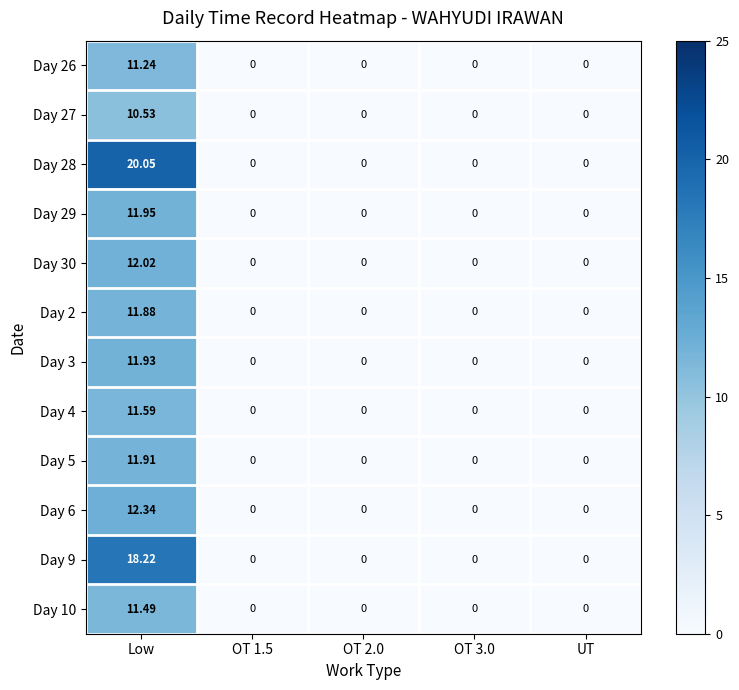

Which series has the widest spread of values?

Day 28